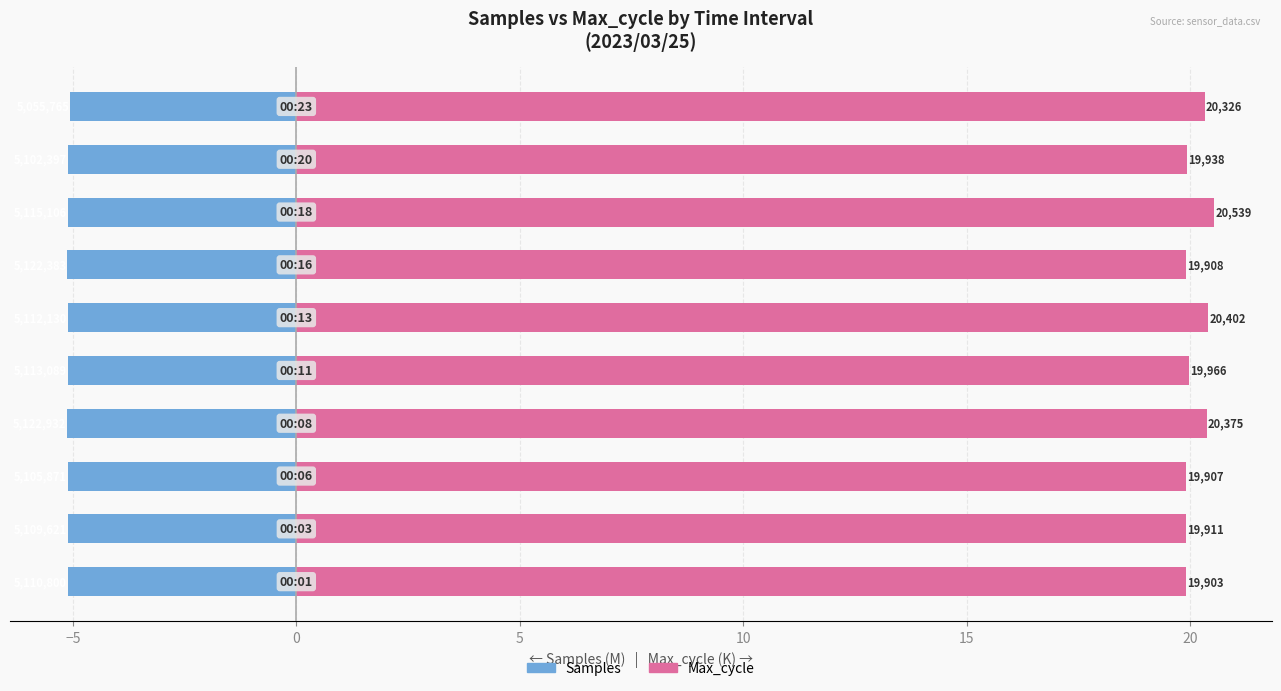

What are all the series names shown in the legend?

Samples, Max_cycle